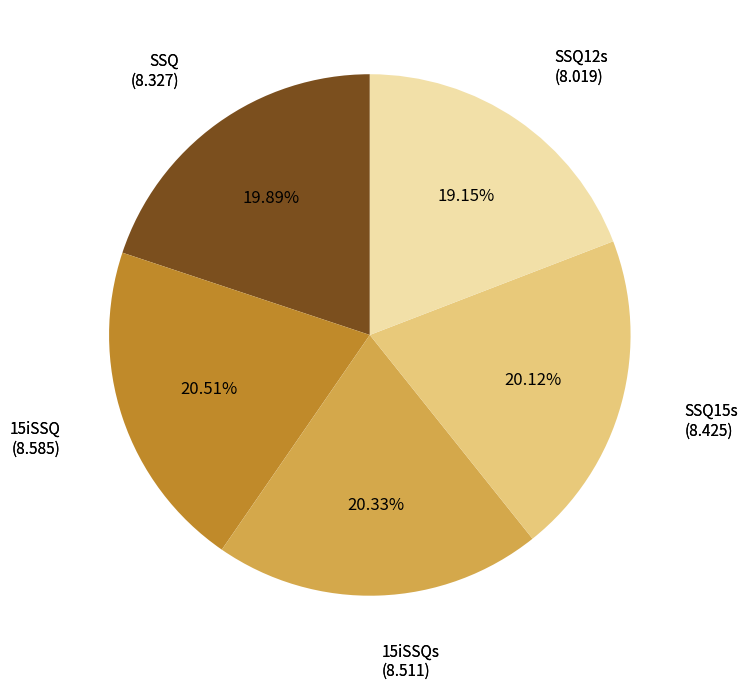

Is there any slice that represents more than half of the pie?

No